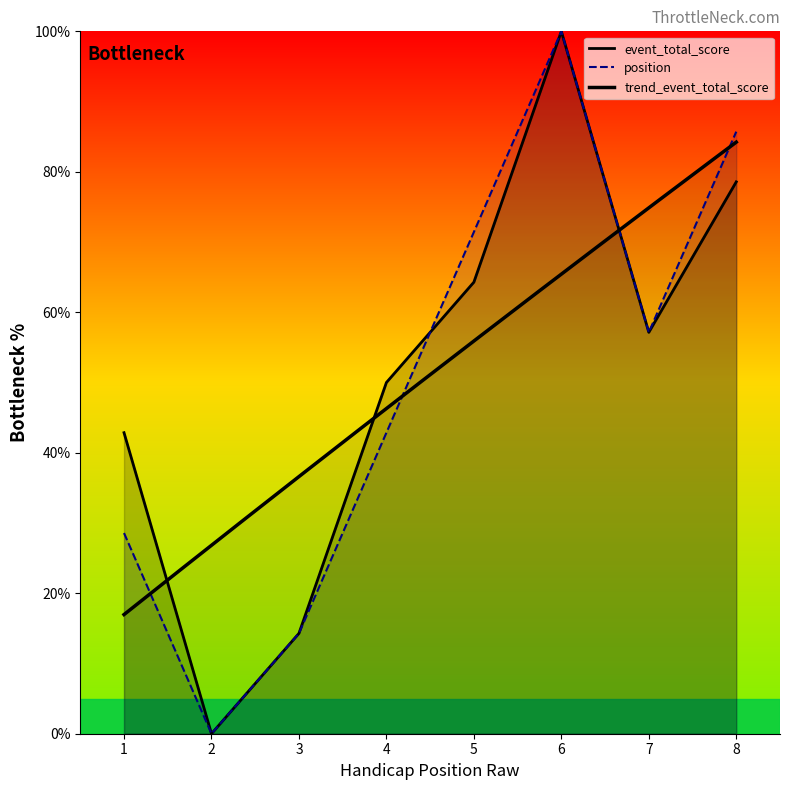

How many data points in round_total_score are above 57?

4